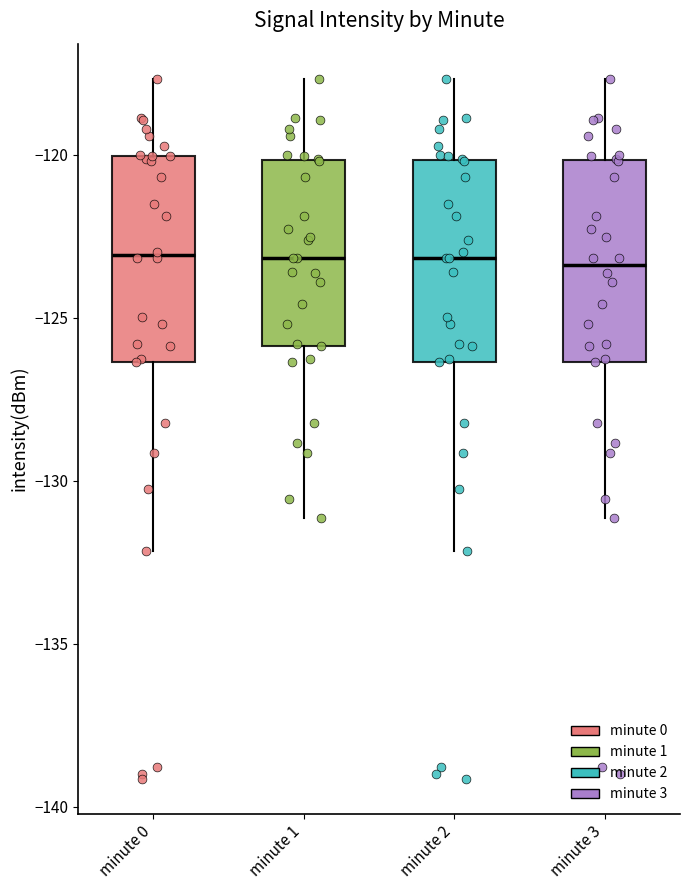

Where does the lower whisker of the box for minute 2 end on the y-axis? The values are not printed on the chart, so give them approximately, as read against the axis.

-132.0